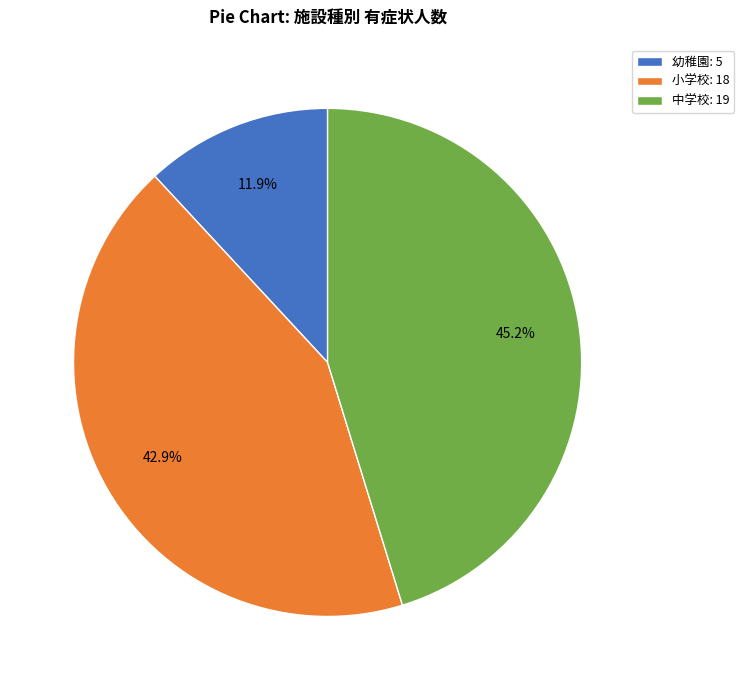

What percentage is the 幼稚園 slice, to the nearest percent?

12%